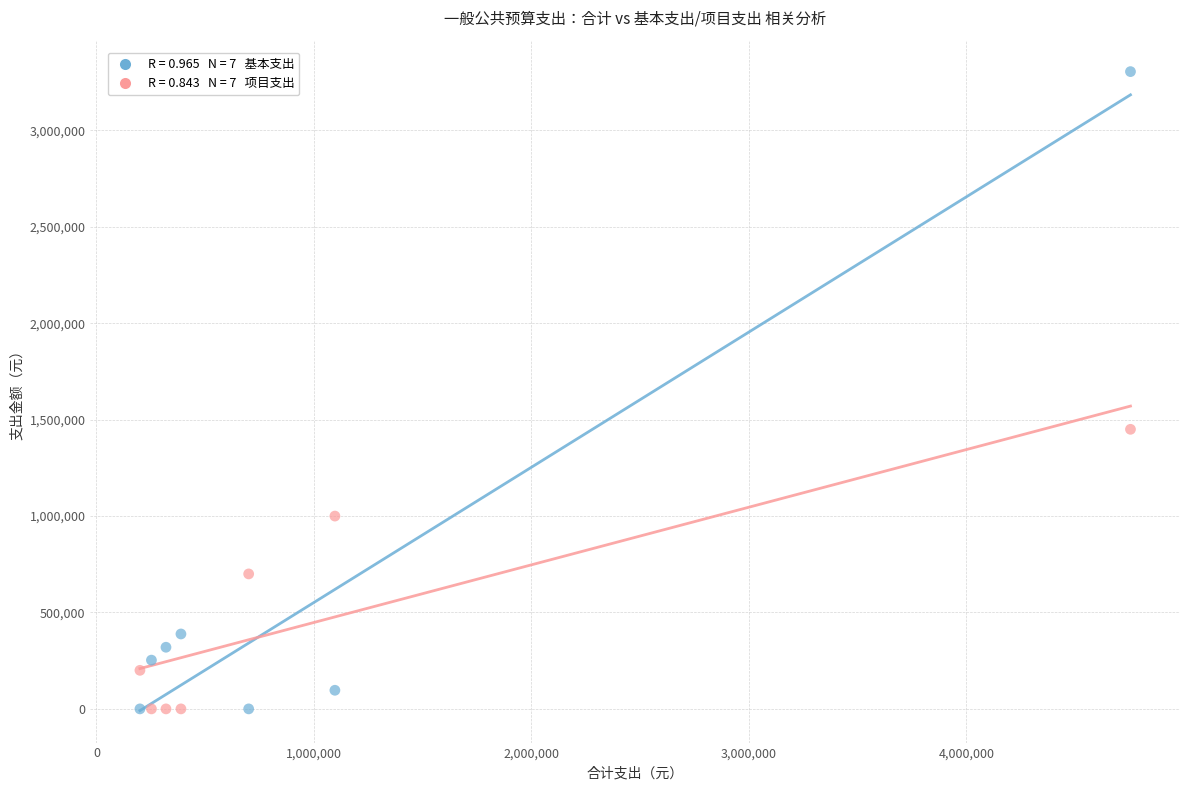

Across all series, what Y value is closest to 1652551?

1450000.0